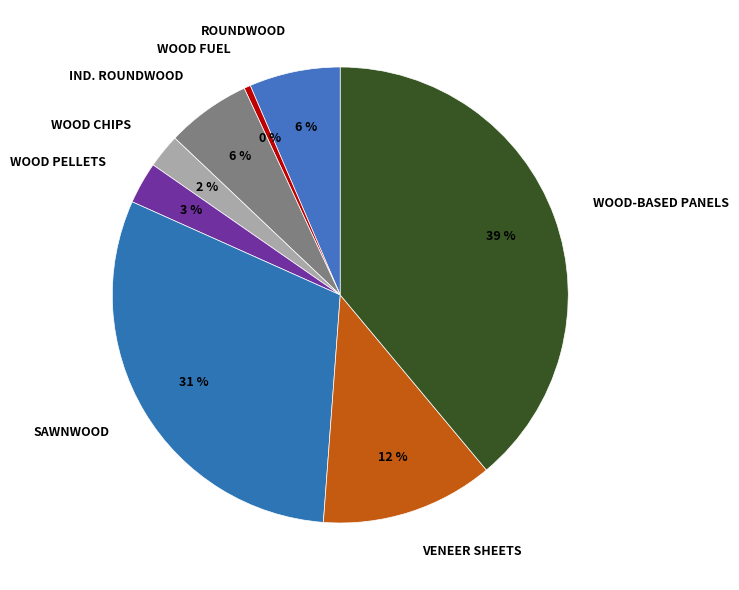

Approximately how many times larger is the value at VENEER SHEETS compared to WOOD-BASED PANELS?

0.3